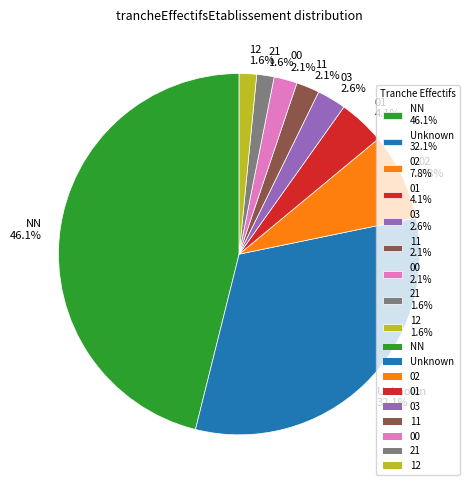

What percentage is NOT represented by NN 46.1%?

53.9%